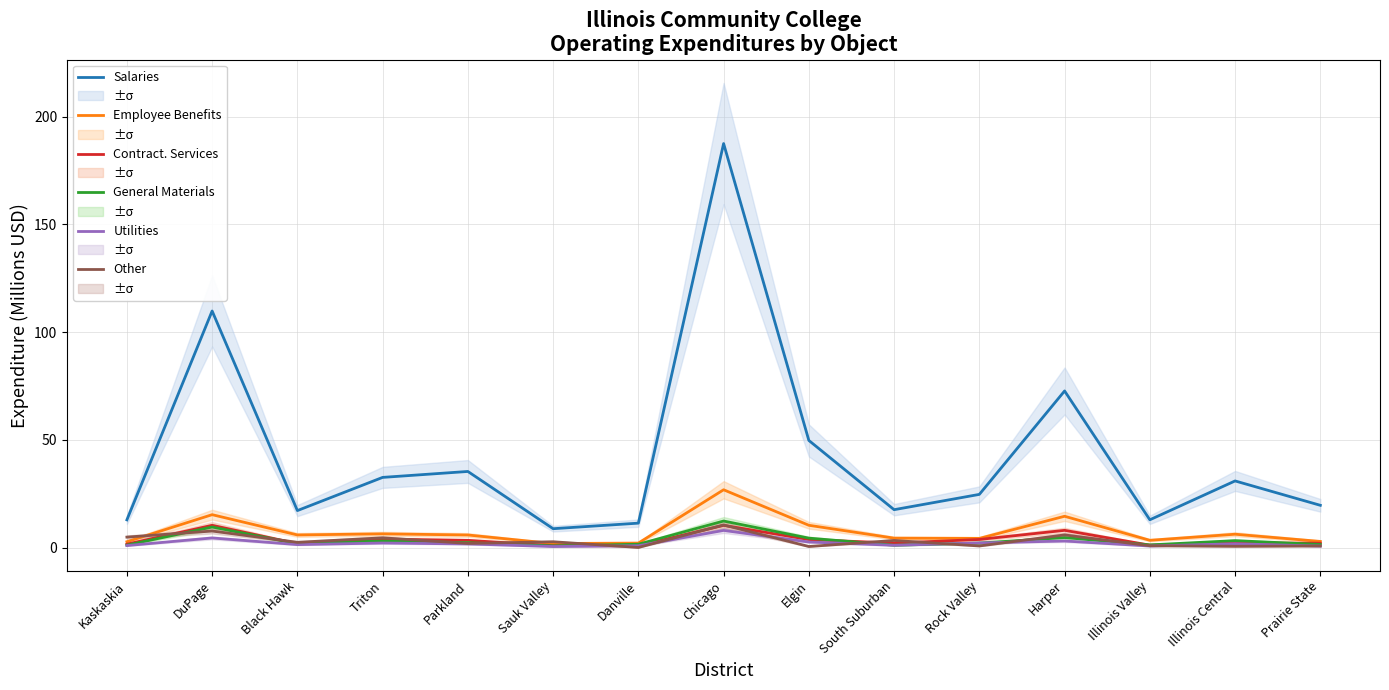

What value does the Contract. Services series have at Kaskaskia?

1.6